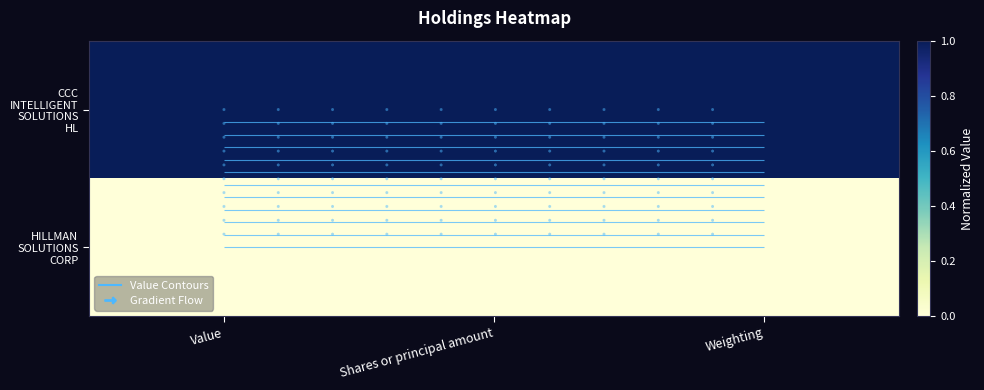

Which category has the highest value in the CCC INTELLIGENT SOLUTIONS HL series?

Value